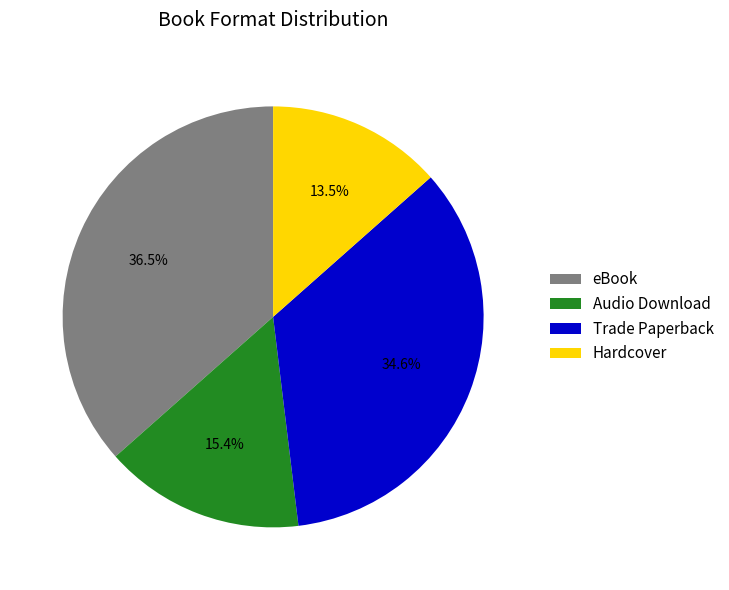

Is there any slice that represents more than half of the pie?

No